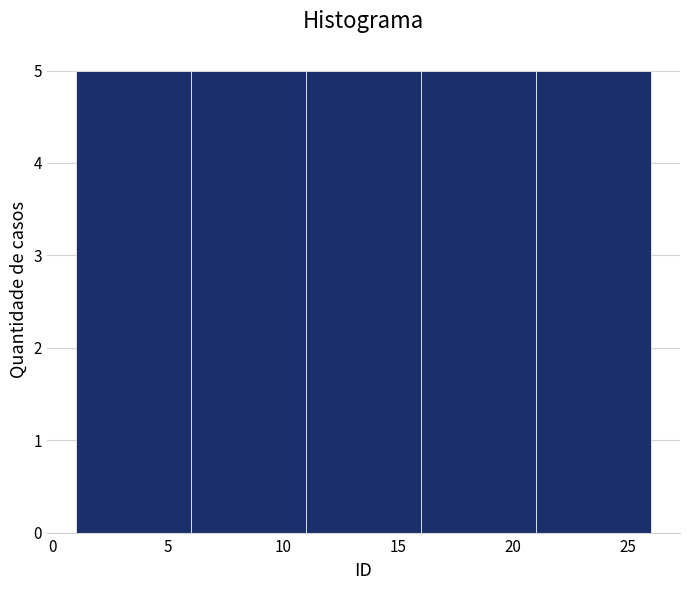

Reading left to right, list every bar in this chart as the range it spans on the x-axis followed by its height. The values are not printed on the chart, so give them approximately, as read against the axis.

1 to 6: 5
6 to 11: 5
11 to 16: 5
16 to 21: 5
21 to 26: 5